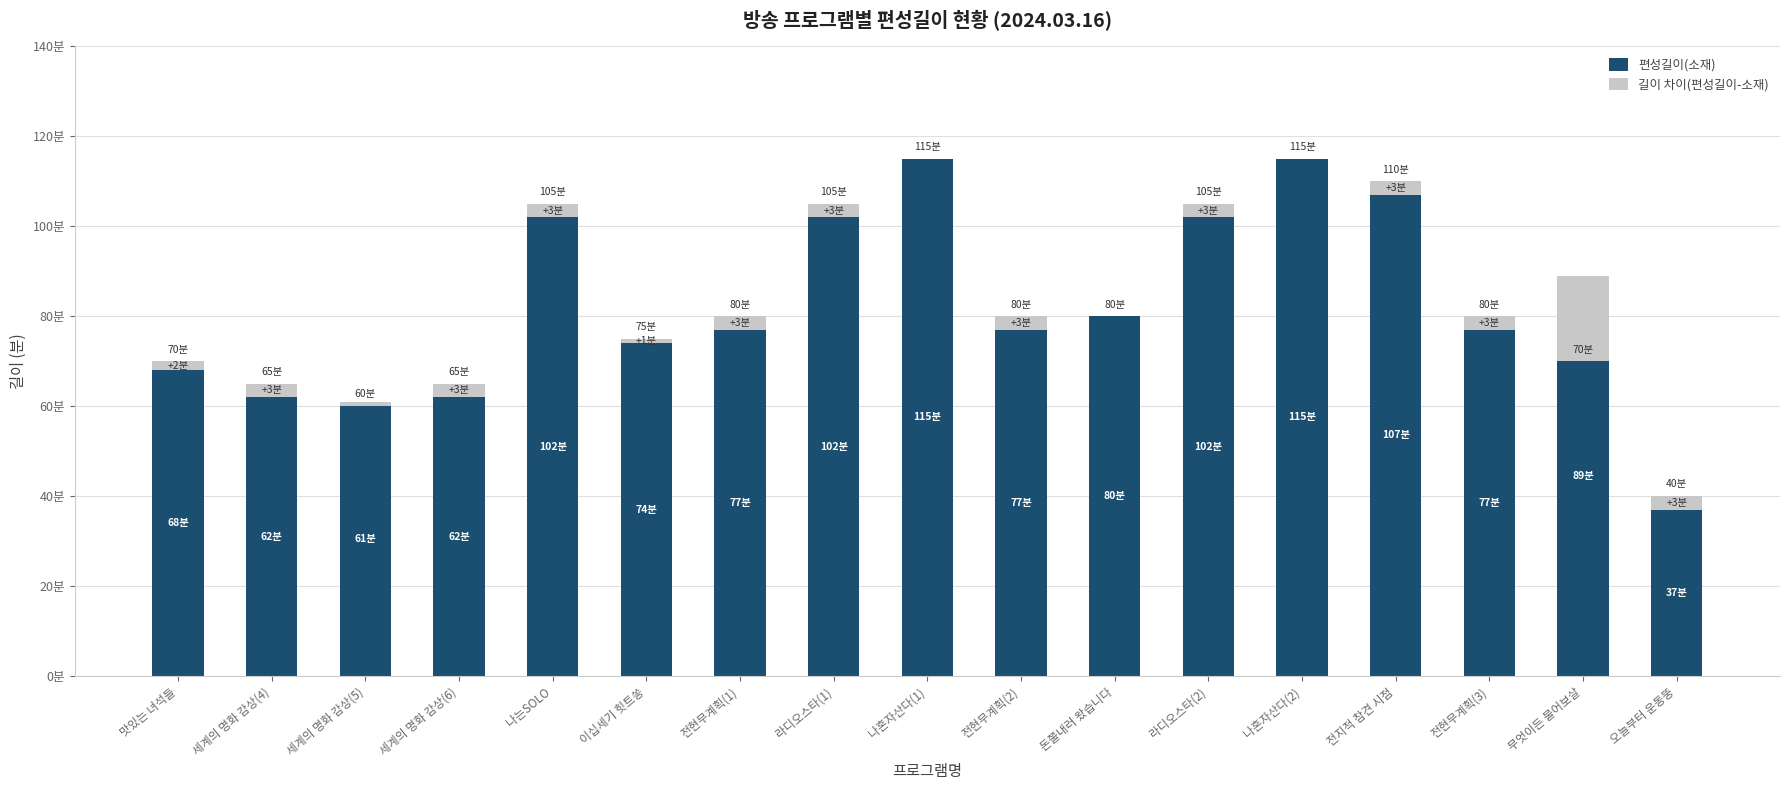

Reading right to left, list all the values displayed in this chart.

편성길이(소재): 오늘부터 운동뚱=37	무엇이든 물어보살=89	전현무계획(3)=77	전지적 참견 시점=107	나혼자산다(2)=115	라디오스타(2)=102	돈쭐내러 왔습니다=80	전현무계획(2)=77	나혼자산다(1)=115	라디오스타(1)=102	전현무계획(1)=77	이십세기 힛트쏭=74	나는SOLO=102	세계의 명화 감상(6)=62	세계의 명화 감상(5)=61	세계의 명화 감상(4)=62	맛있는 녀석들=68
길이 차이(편성길이-소재): 오늘부터 운동뚱=3	무엇이든 물어보살=-19	전현무계획(3)=3	전지적 참견 시점=3	나혼자산다(2)=0	라디오스타(2)=3	돈쭐내러 왔습니다=0	전현무계획(2)=3	나혼자산다(1)=0	라디오스타(1)=3	전현무계획(1)=3	이십세기 힛트쏭=1	나는SOLO=3	세계의 명화 감상(6)=3	세계의 명화 감상(5)=-1	세계의 명화 감상(4)=3	맛있는 녀석들=2